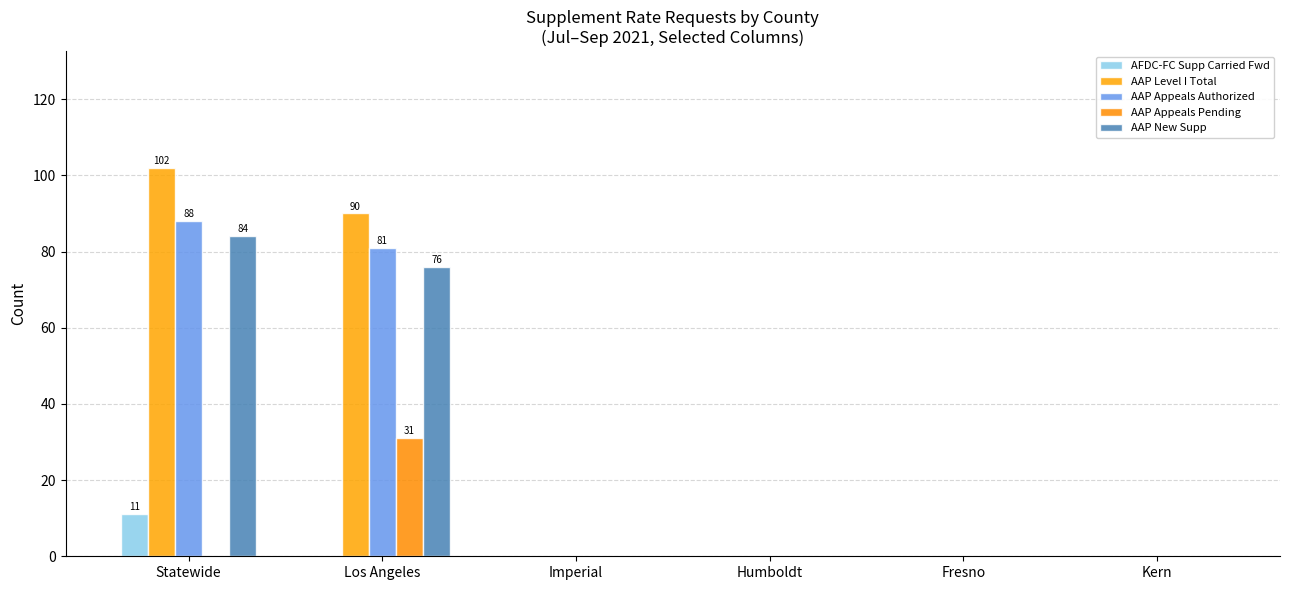

What is the difference between the maximum and minimum values in the AAP Level I Total series?

102